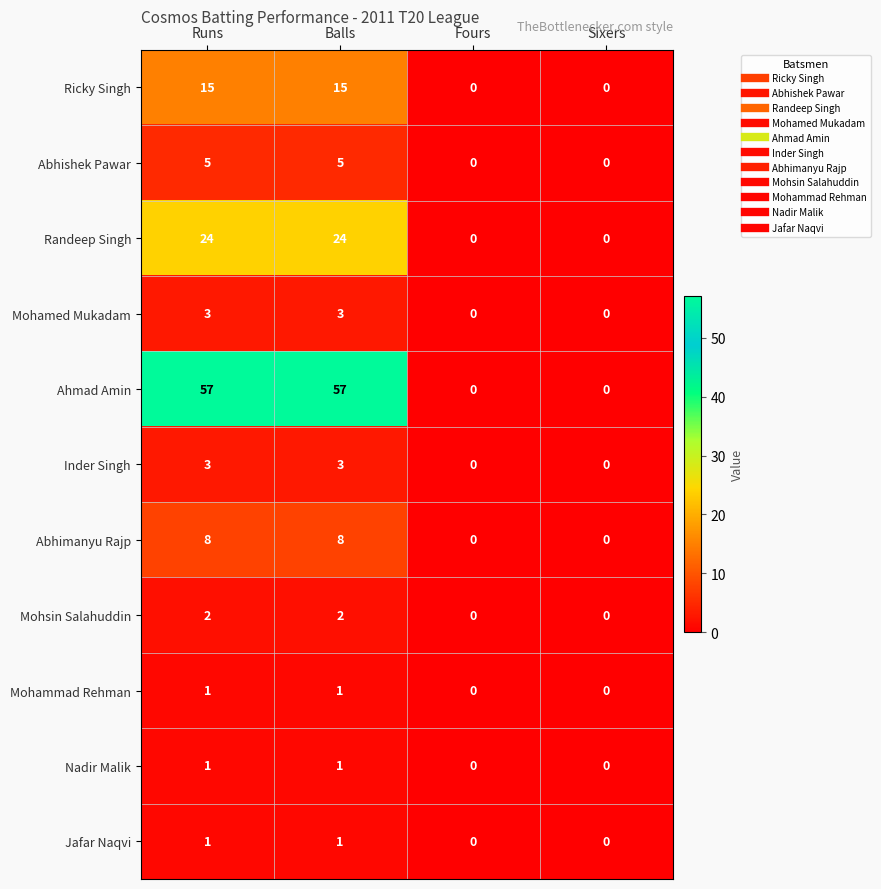

Count the number of data series in this chart.

11